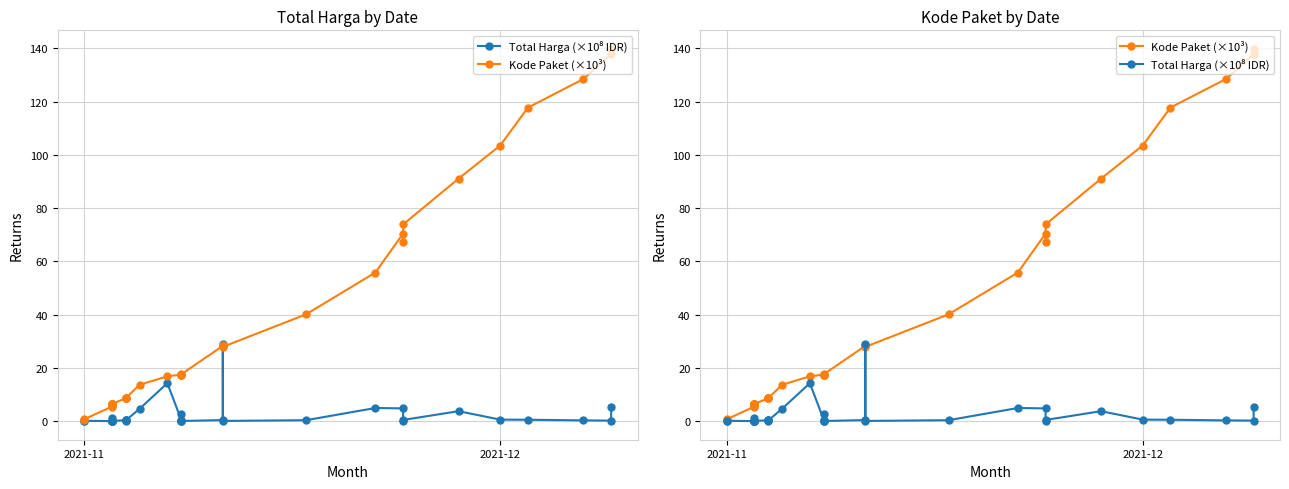

True or false: Kode Paket (×10³) and Total Harga (×10⁸ IDR) intersect in this chart.

True